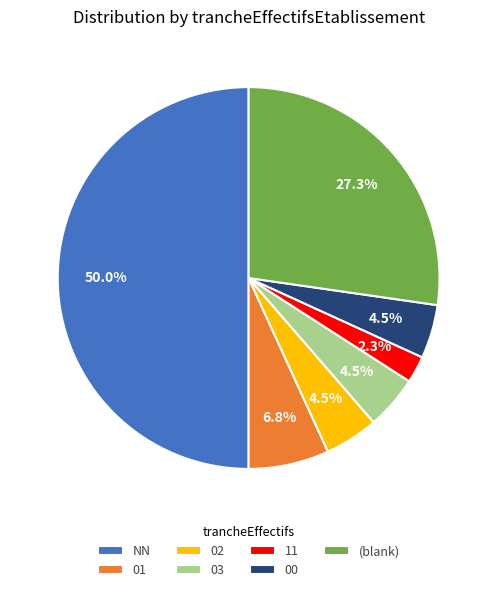

Is 11 the majority of the pie?

No